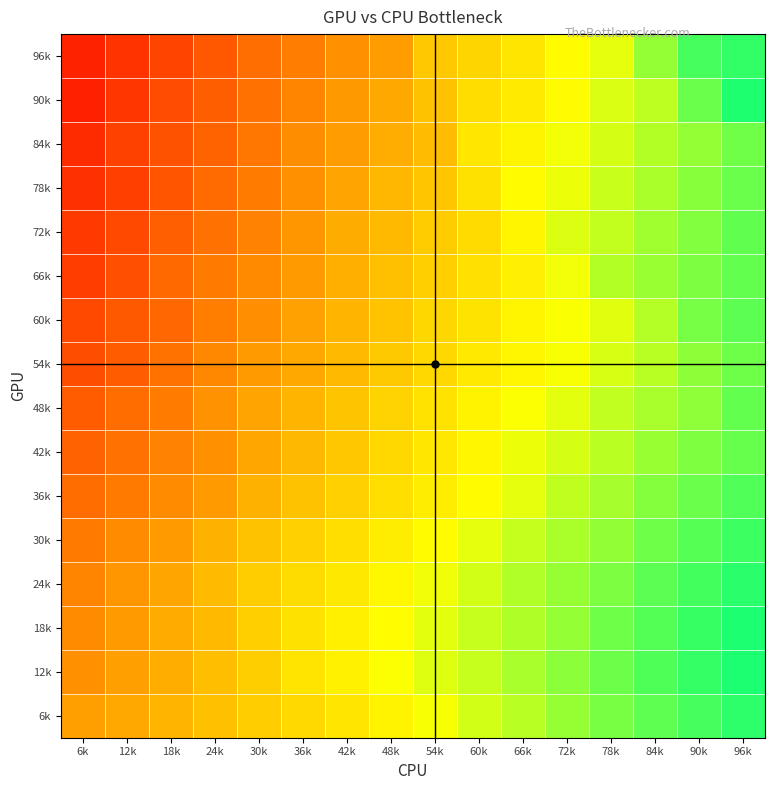

Rank the series by their maximum value, from lowest to highest.

84k, 54k, 78k, 42k, 66k, 48k, 72k, 60k, 36k, 30k, 96k, 6k, 24k, 90k, 18k, 12k